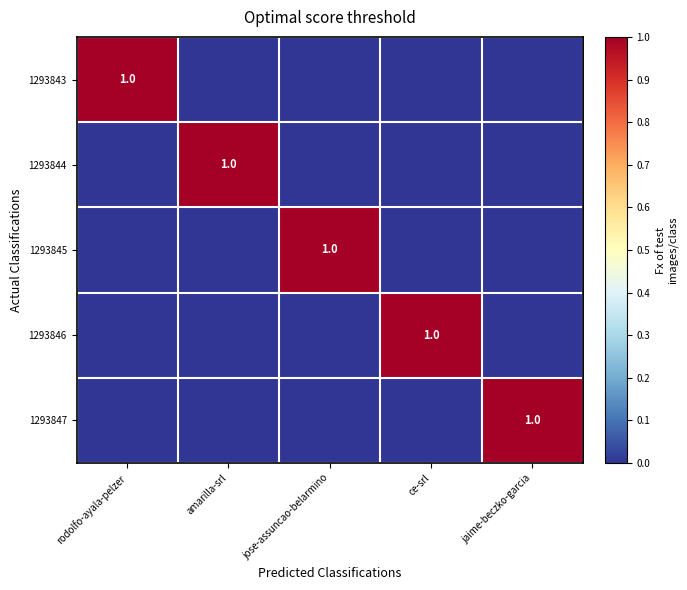

Is it true that 1293845 equals 1 at jose-assuncao-belarmino?

True